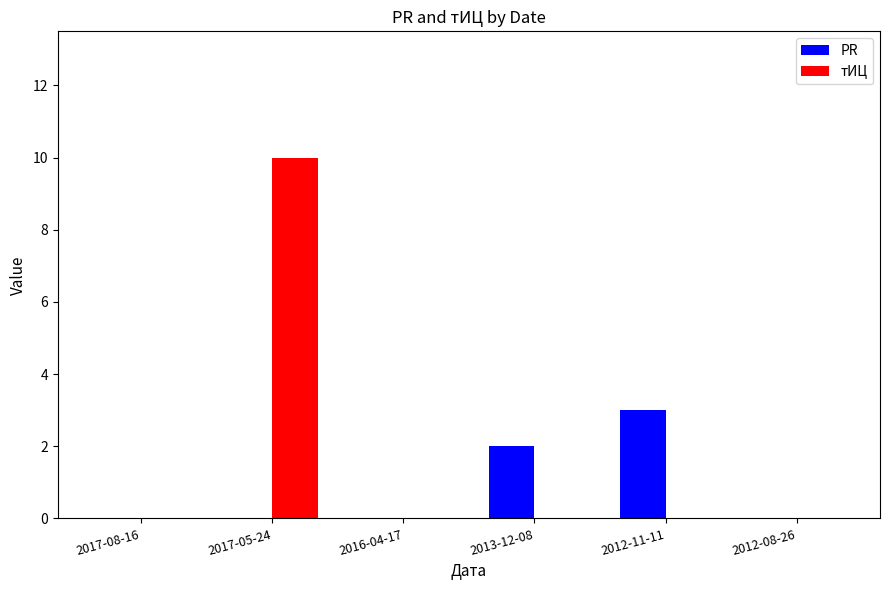

What is the sum of the PR values at 2017-08-16 and 2012-11-11?

3